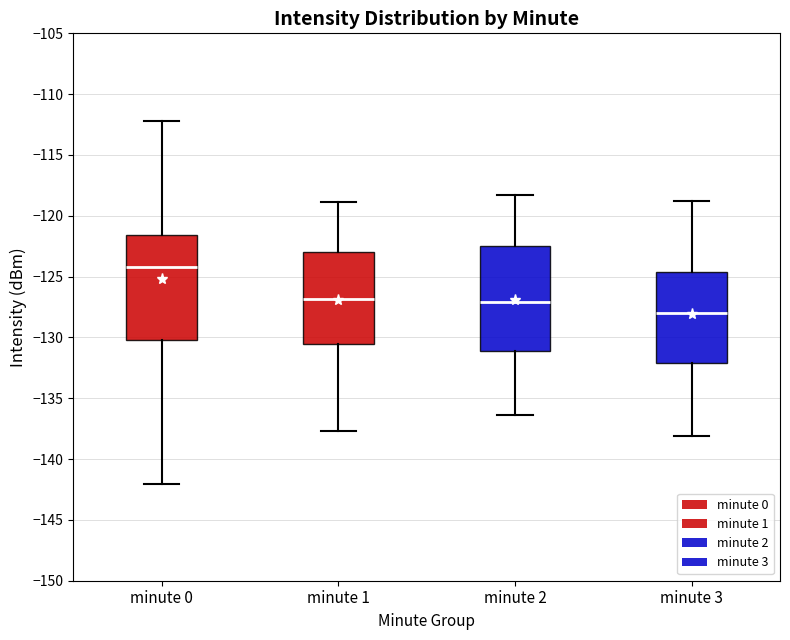

Where does the lower whisker of the box for minute 2 end on the y-axis? The values are not printed on the chart, so give them approximately, as read against the axis.

-136.5